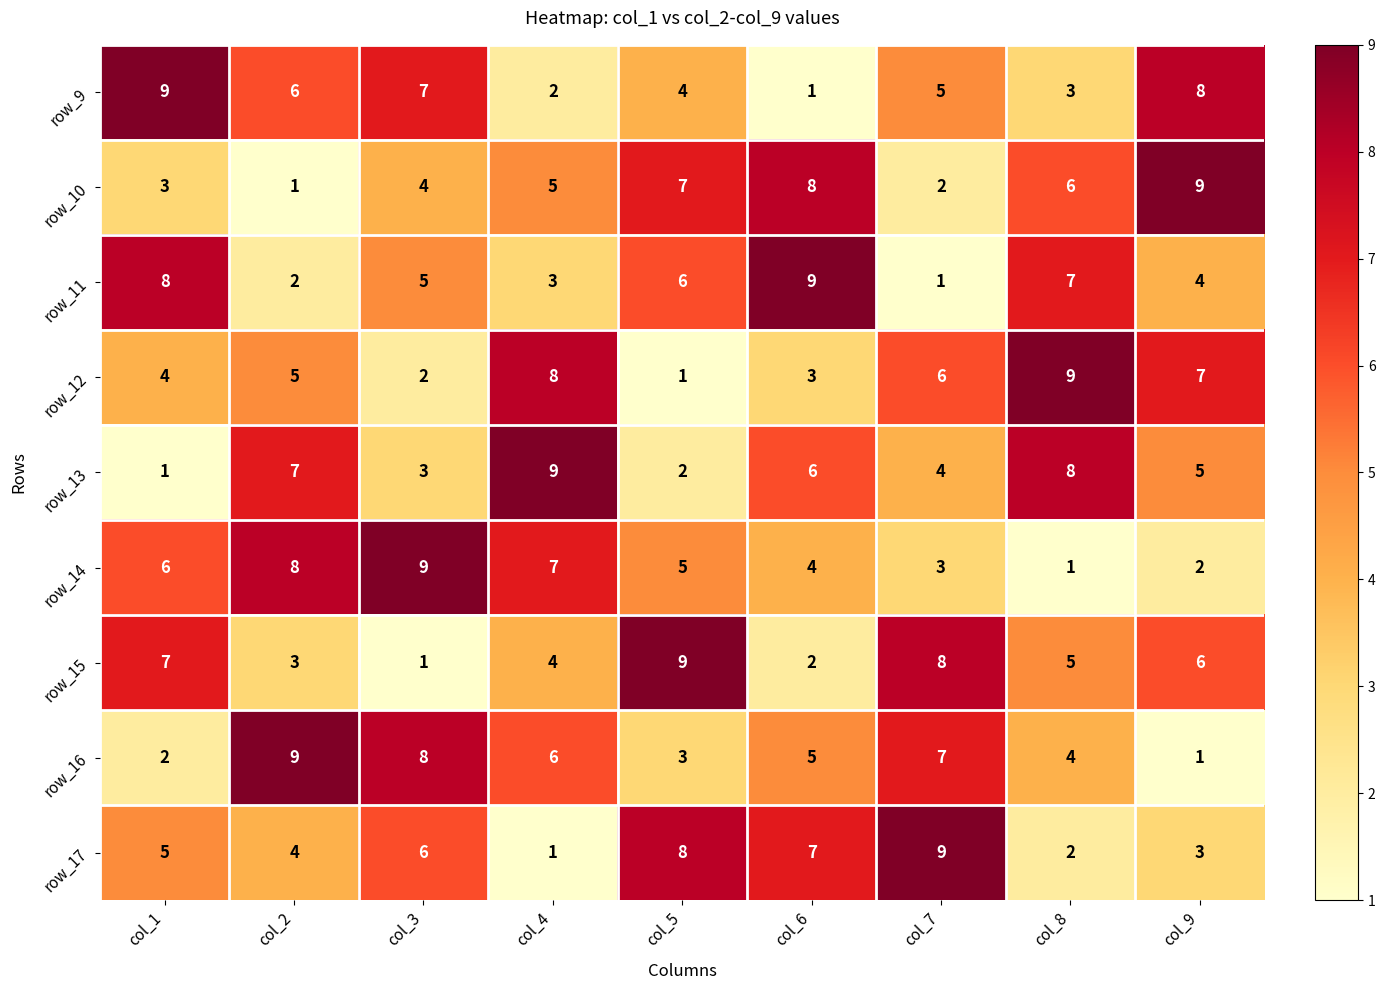

Between col_3 and col_8, which series saw the biggest shift?

row_14